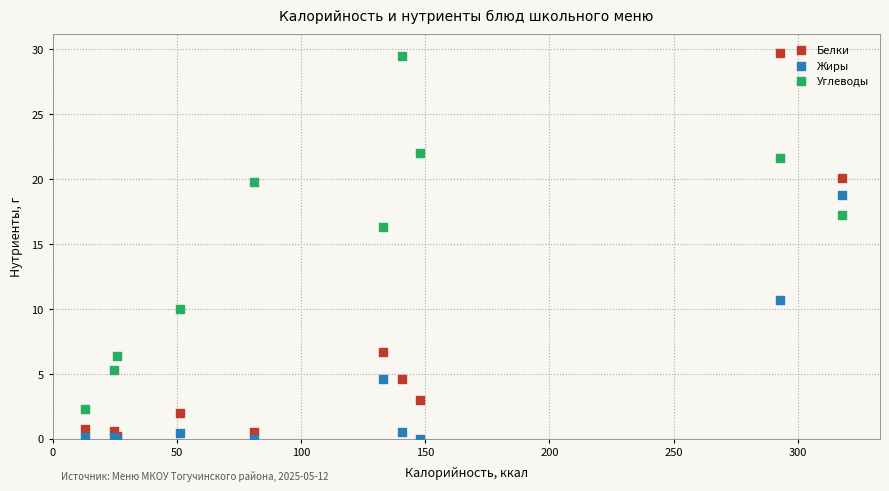

In the Углеводы series, what Y value is closest to 15?

16.3